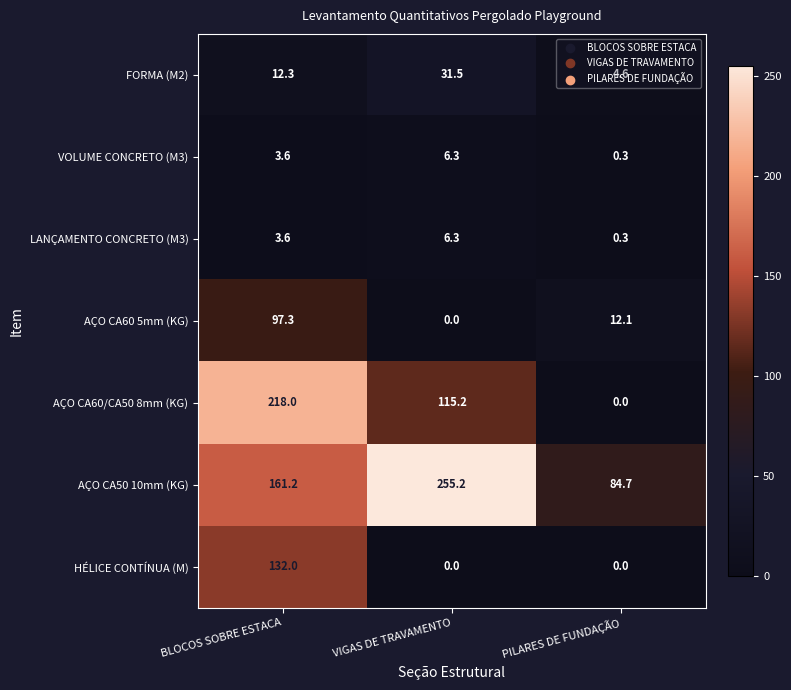

What is the spread (max minus min) of values at VIGAS DE TRAVAMENTO?

255.2